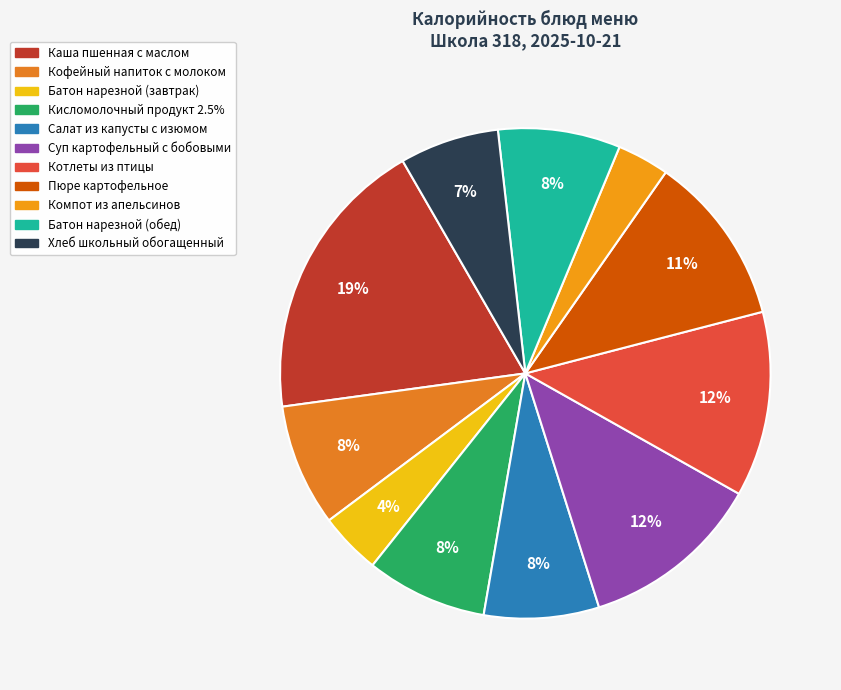

How much of the chart is everything except Батон нарезной (завтрак)?

95.9%